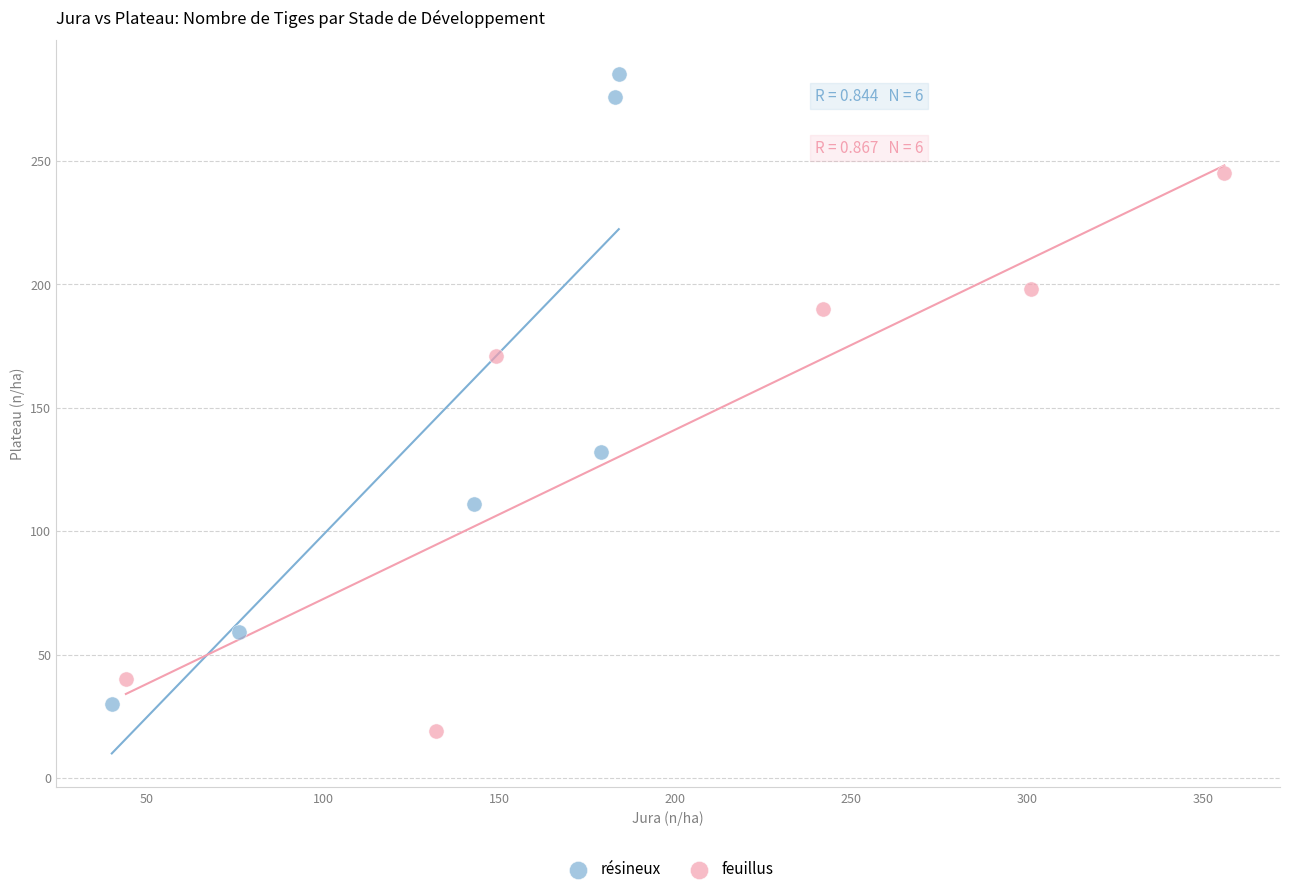

Which series has the widest spread of Y values?

résineux